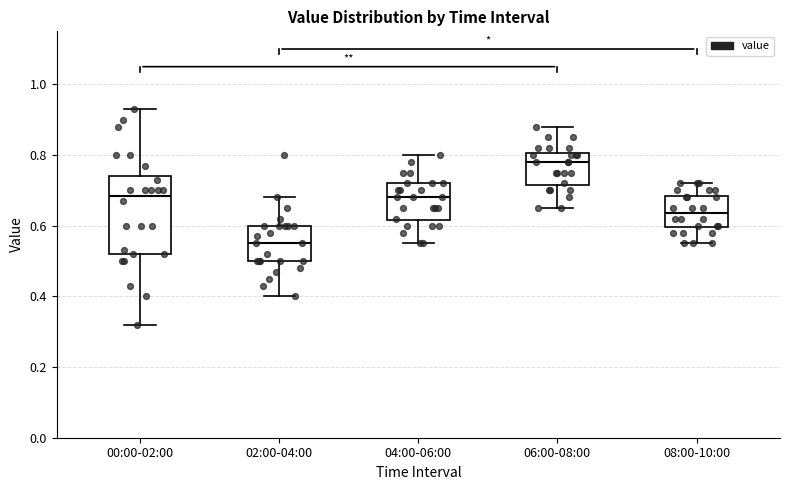

Where does the median line of the box for 06:00-08:00 sit on the y-axis? The values are not printed on the chart, so give them approximately, as read against the axis.

0.78